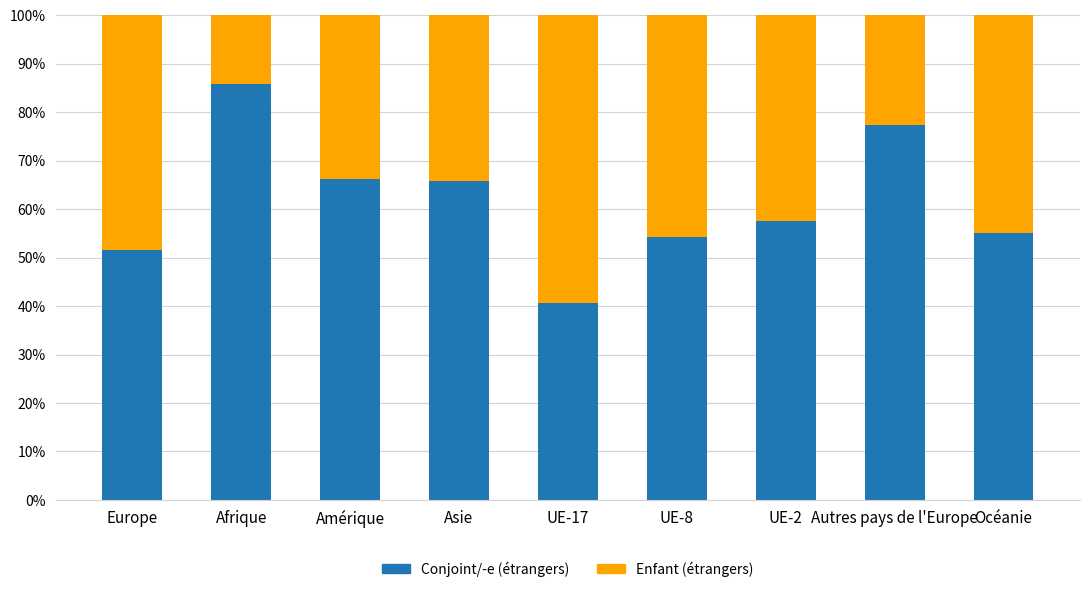

The Conjoint / -e (étrangers) series shows 29.3 at UE-8. True or false?

False